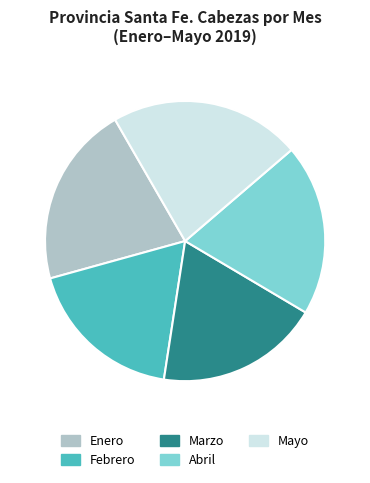

Do Abril and Marzo together represent more than half of the pie?

No